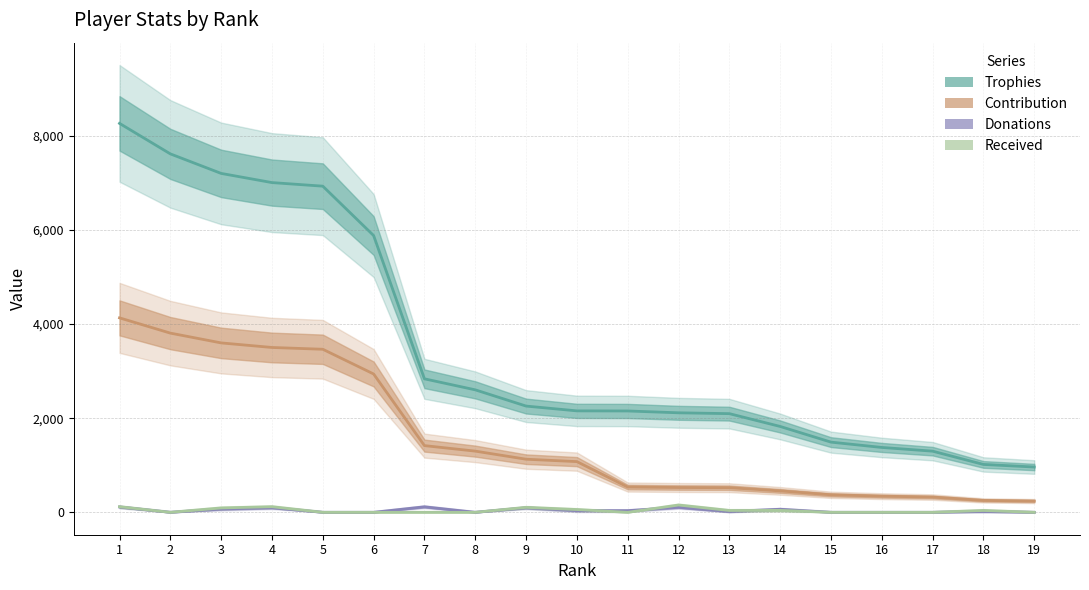

The Contribution series shows 746 at 13. True or false?

False